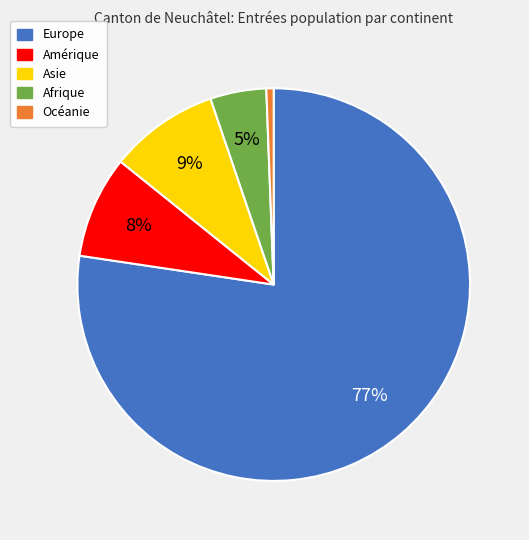

To the nearest percent, what is the average slice percentage?

20%